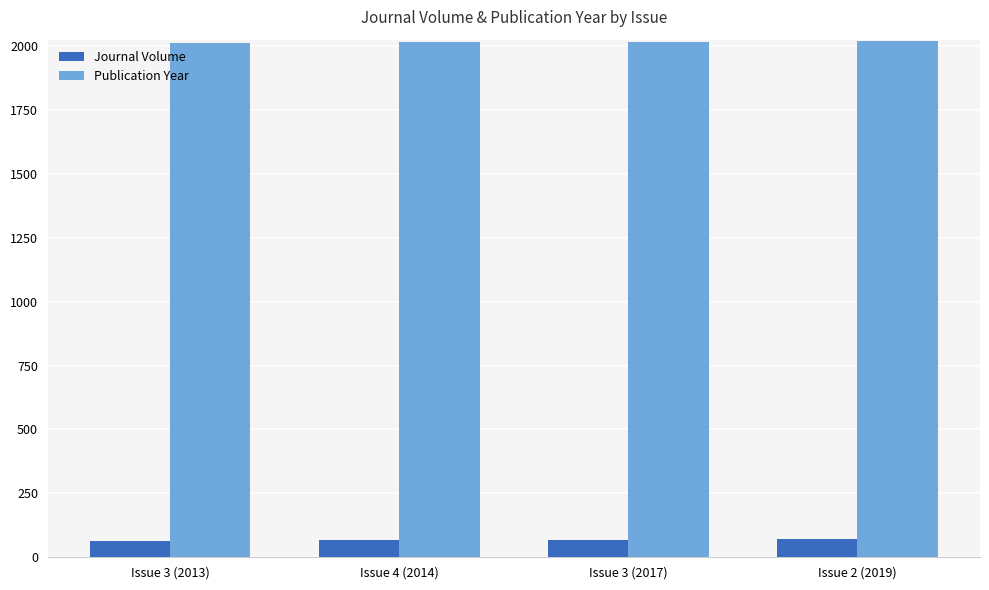

Is it true that Publication Year equals 608 at Issue 2 (2019)?

False